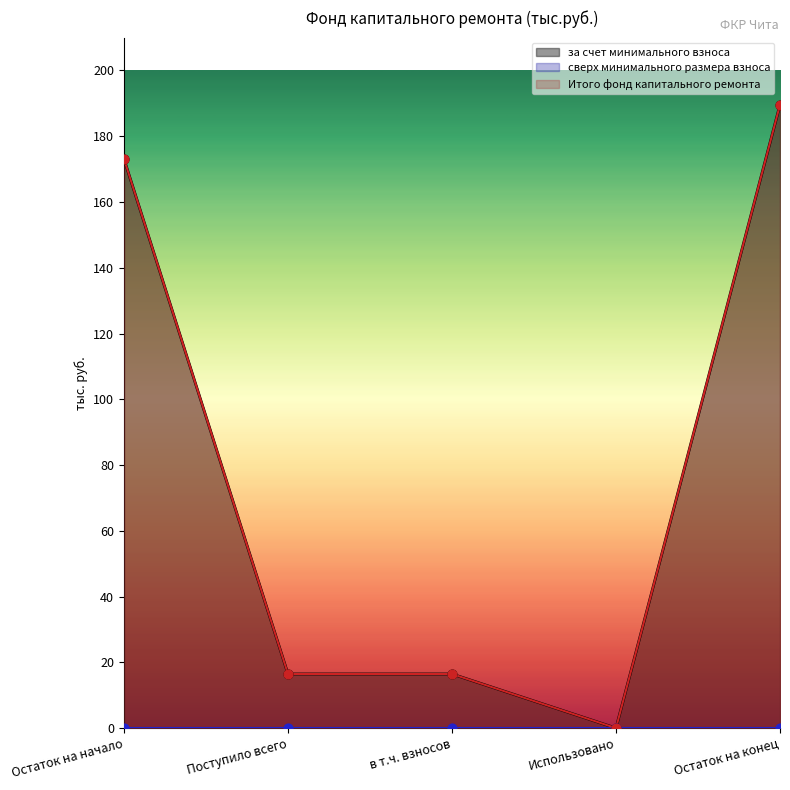

At how many categories does at least one series exceed 64?

2